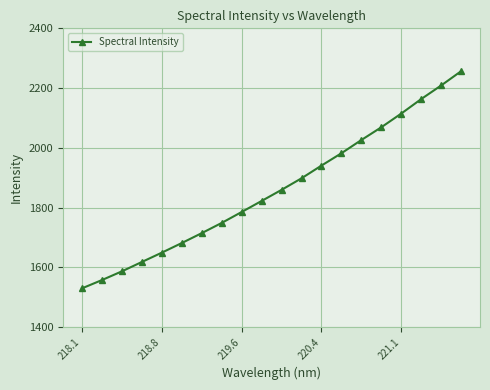

What is the sum of all values?

37206.5